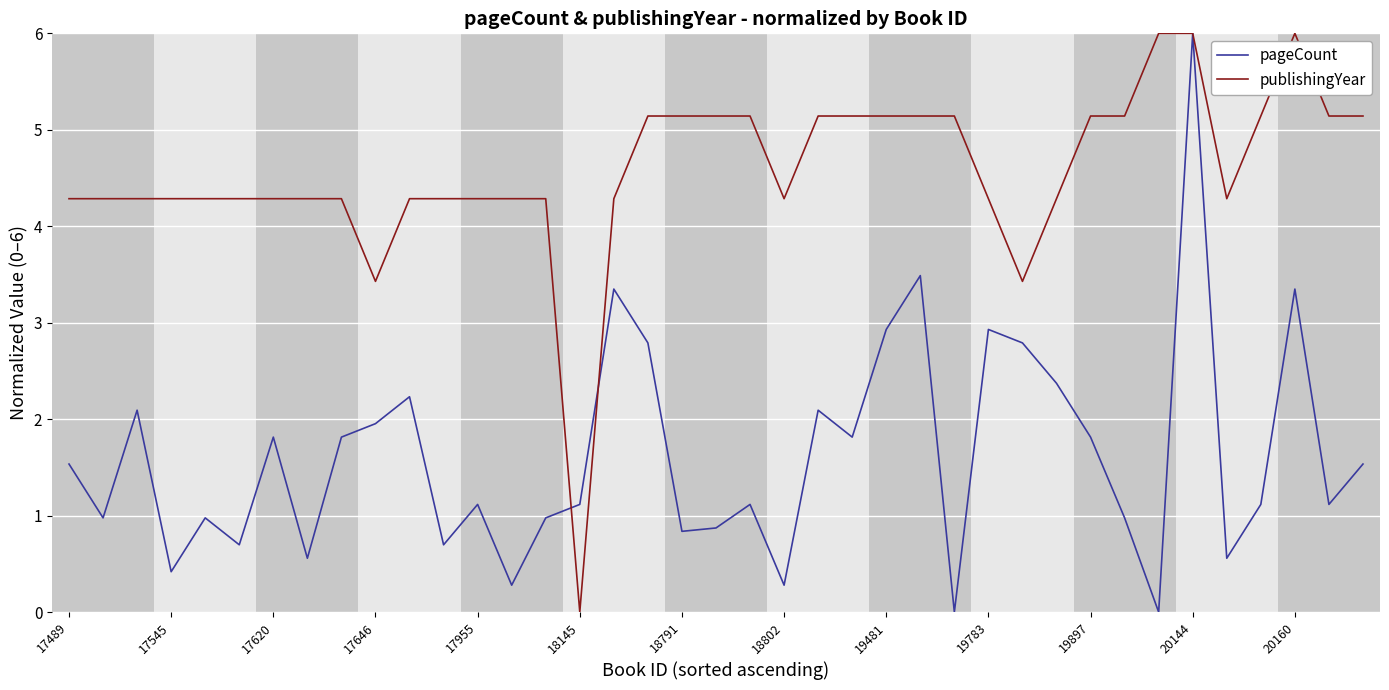

What is the maximum value shown in the chart?

6.0